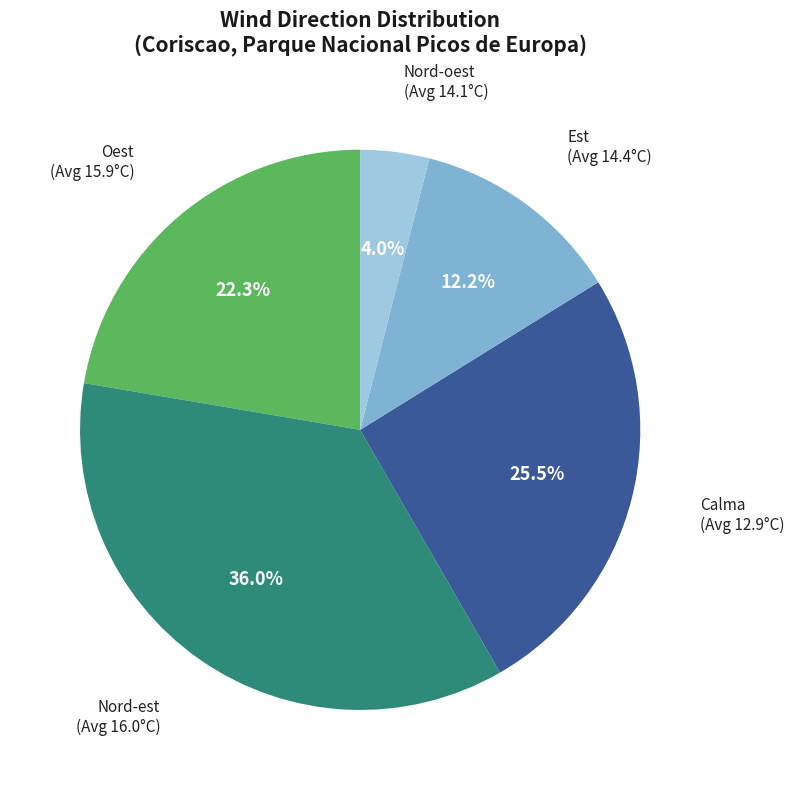

Does any single category account for the majority?

No